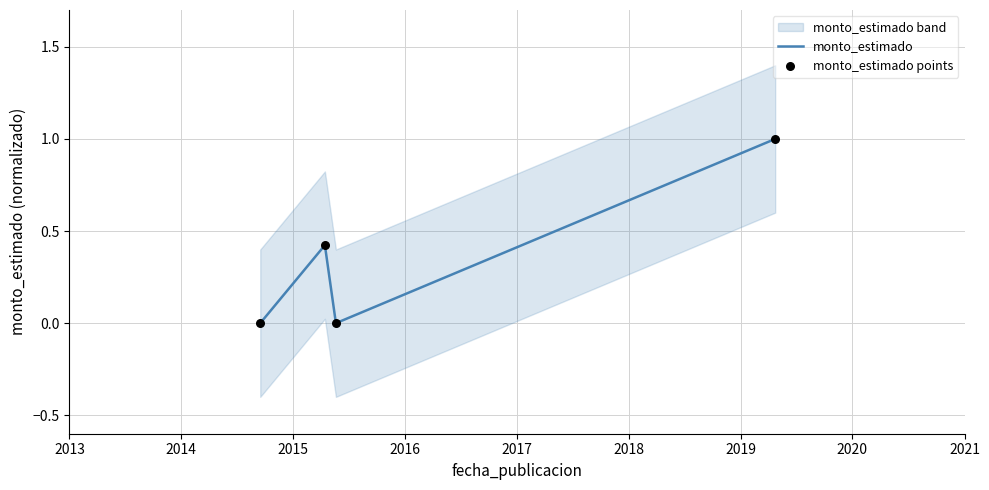

Which series reaches the minimum Y coordinate?

monto_estimado